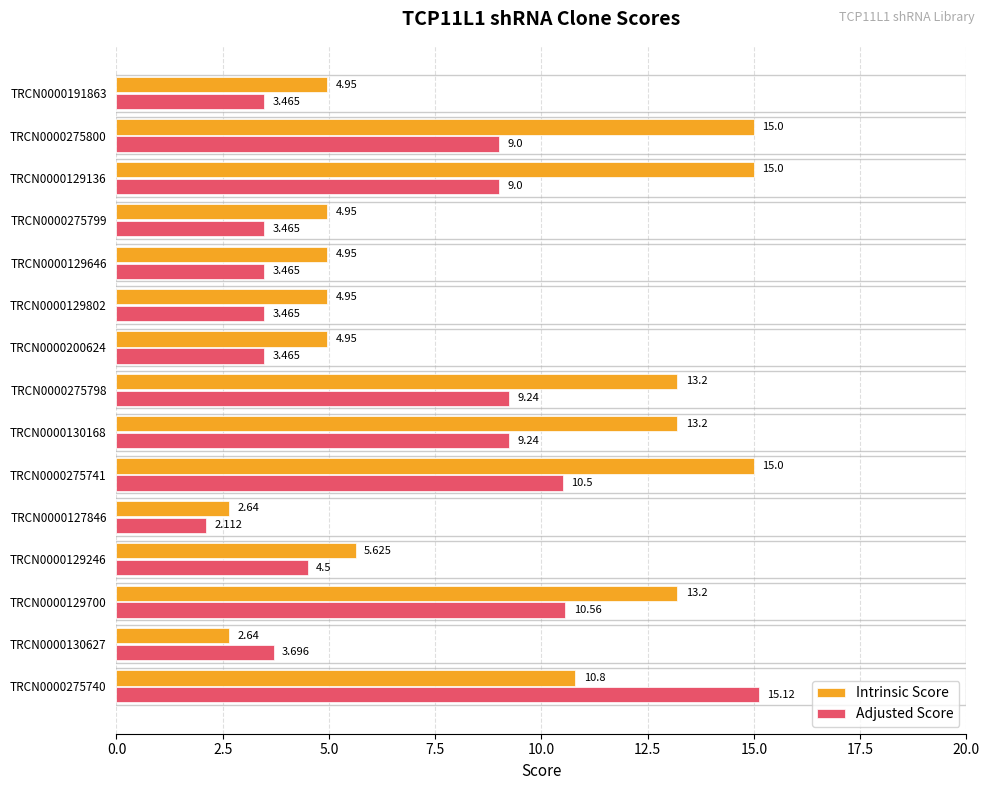

What is the average value of the Adjusted Score series?

6.7